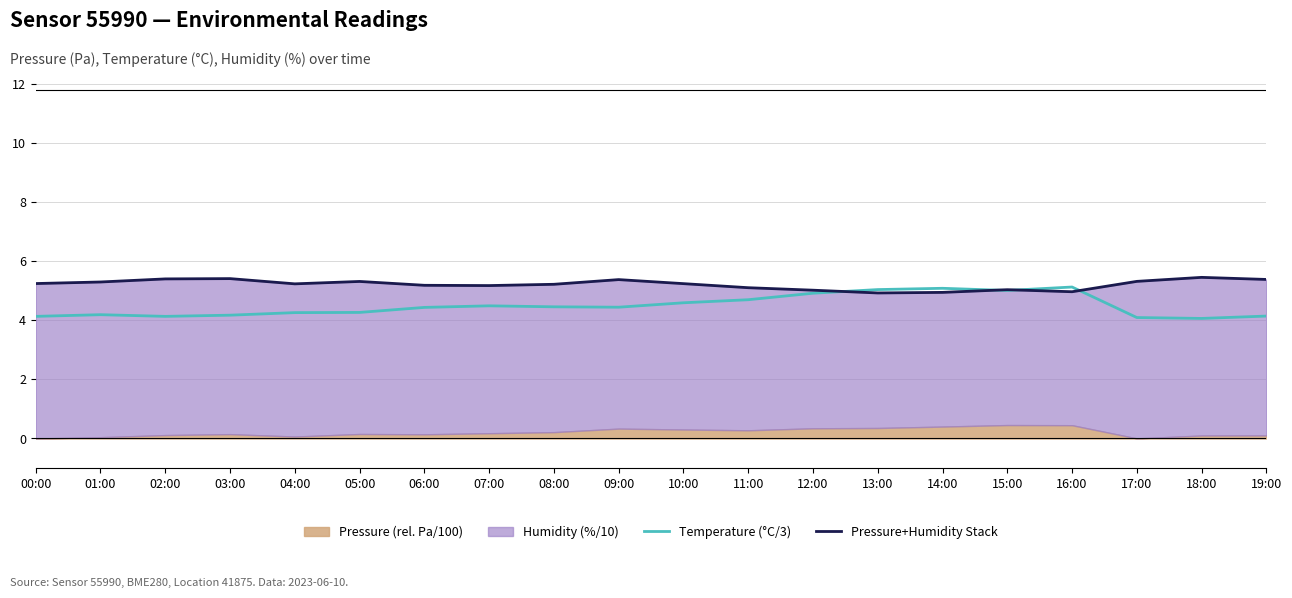

At how many categories does at least one series exceed 4?

20